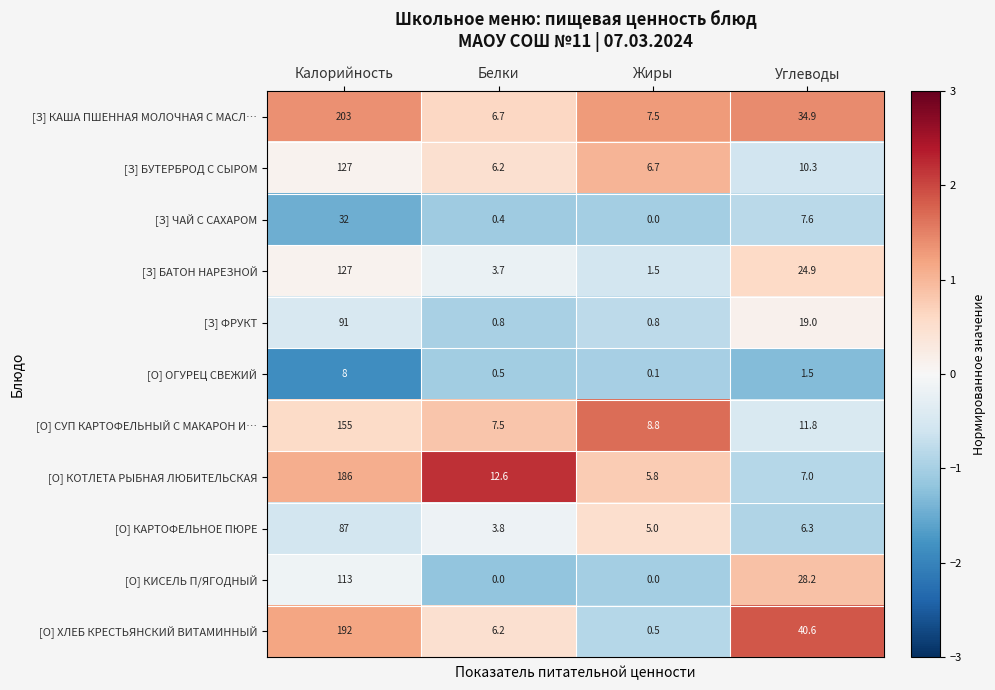

Which category has the lowest value in the [О] КОТЛЕТА РЫБНАЯ ЛЮБИТЕЛЬСКАЯ series?

Жиры